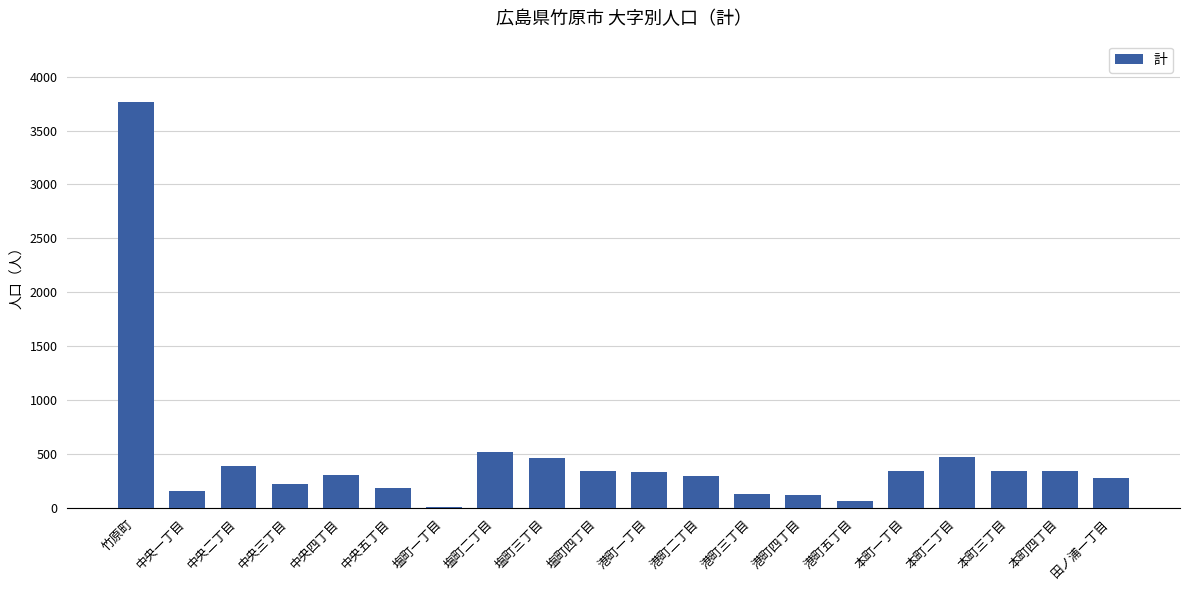

At which category does the chart reach its peak across all series?

竹原町